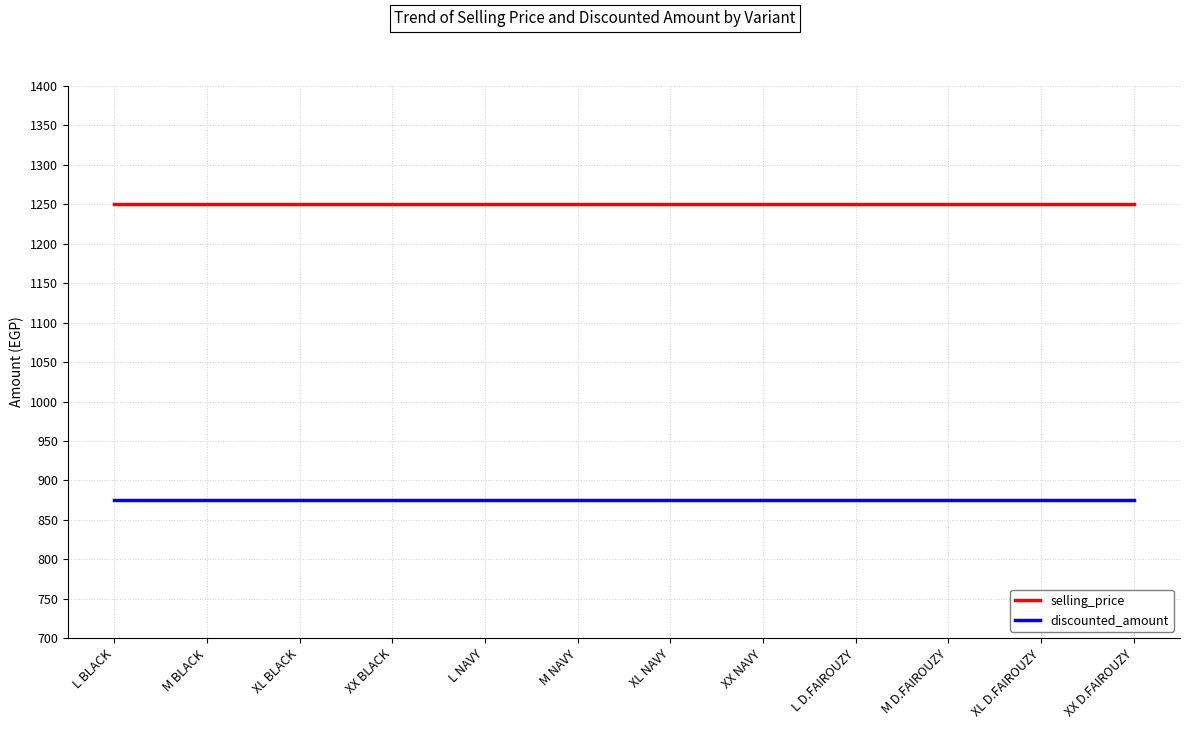

Read the selling_price value at M BLACK.

1250